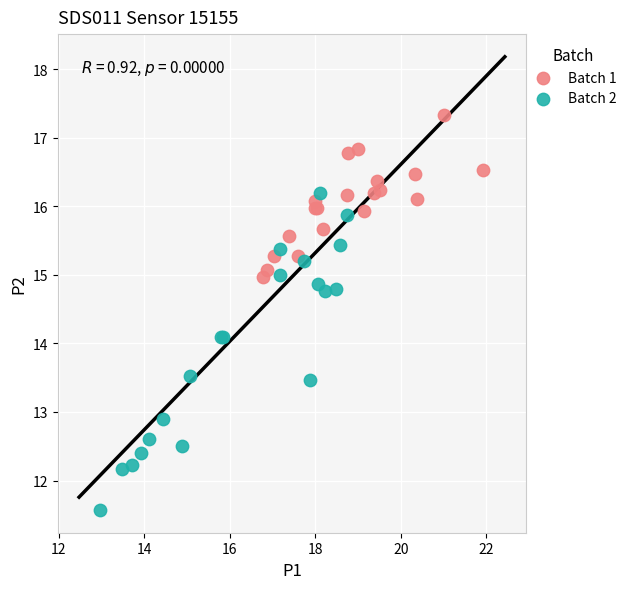

Which series contains the lowest Y value?

Batch 2